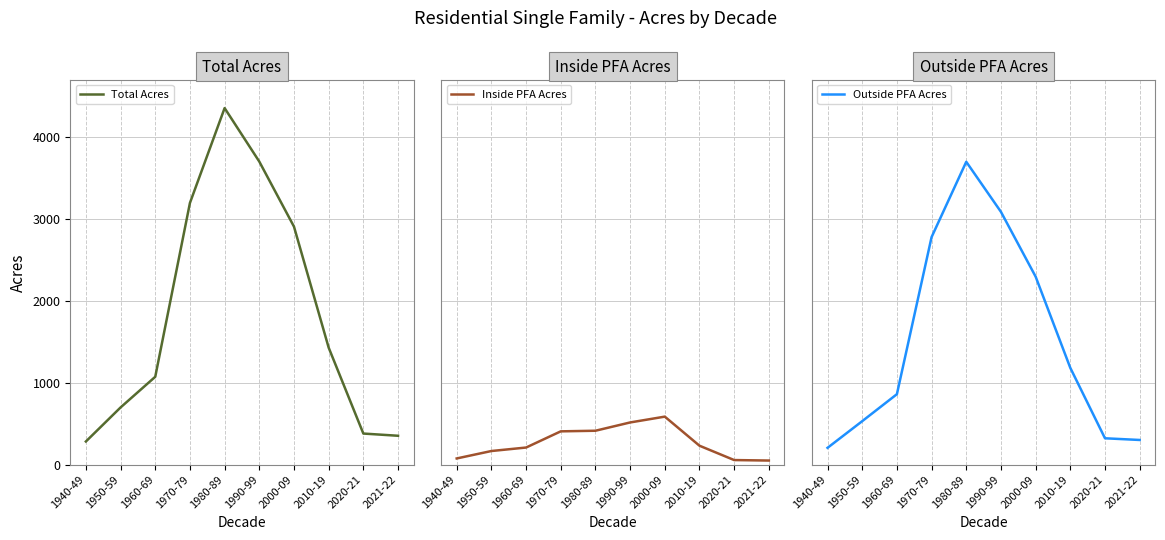

At 1990-99, list the series in order from largest to smallest.

Total Acres, Outside PFA Acres, Inside PFA Acres